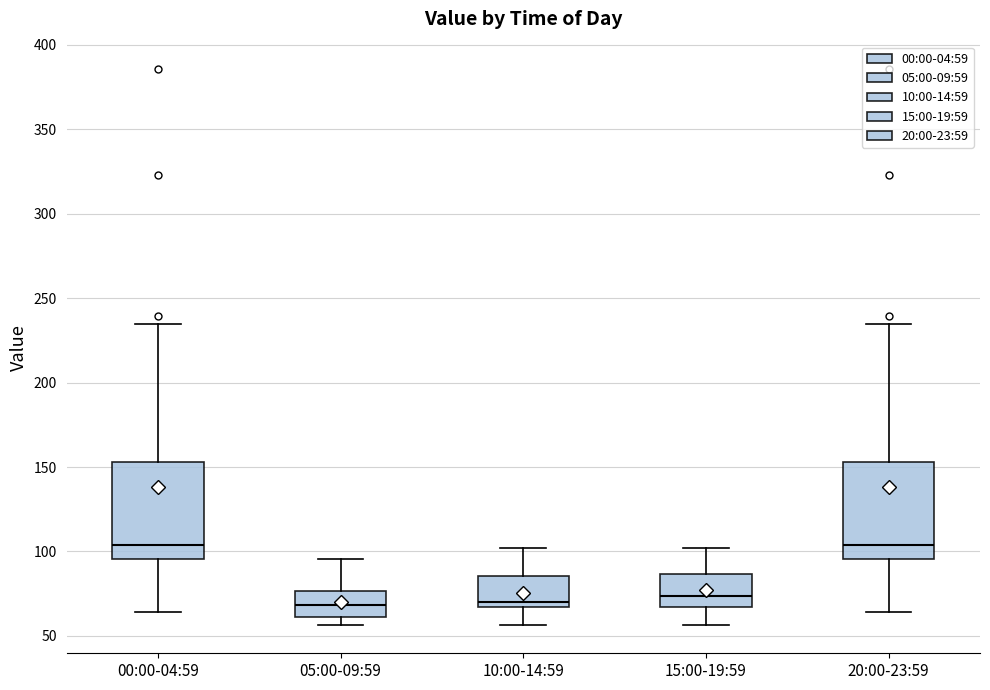

Reading left to right, read every box against the y-axis: the position of its median line, the range the box covers, and the ends of its whiskers. The values are not printed on the chart, so give them approximately, as read against the axis.

00:00-04:59: median 105, box 95 to 155, whiskers 65 to 235
05:00-09:59: median 70, box 60 to 75, whiskers 55 to 95
10:00-14:59: median 70, box 65 to 85, whiskers 55 to 100
15:00-19:59: median 75, box 65 to 85, whiskers 55 to 100
20:00-23:59: median 105, box 95 to 155, whiskers 65 to 235